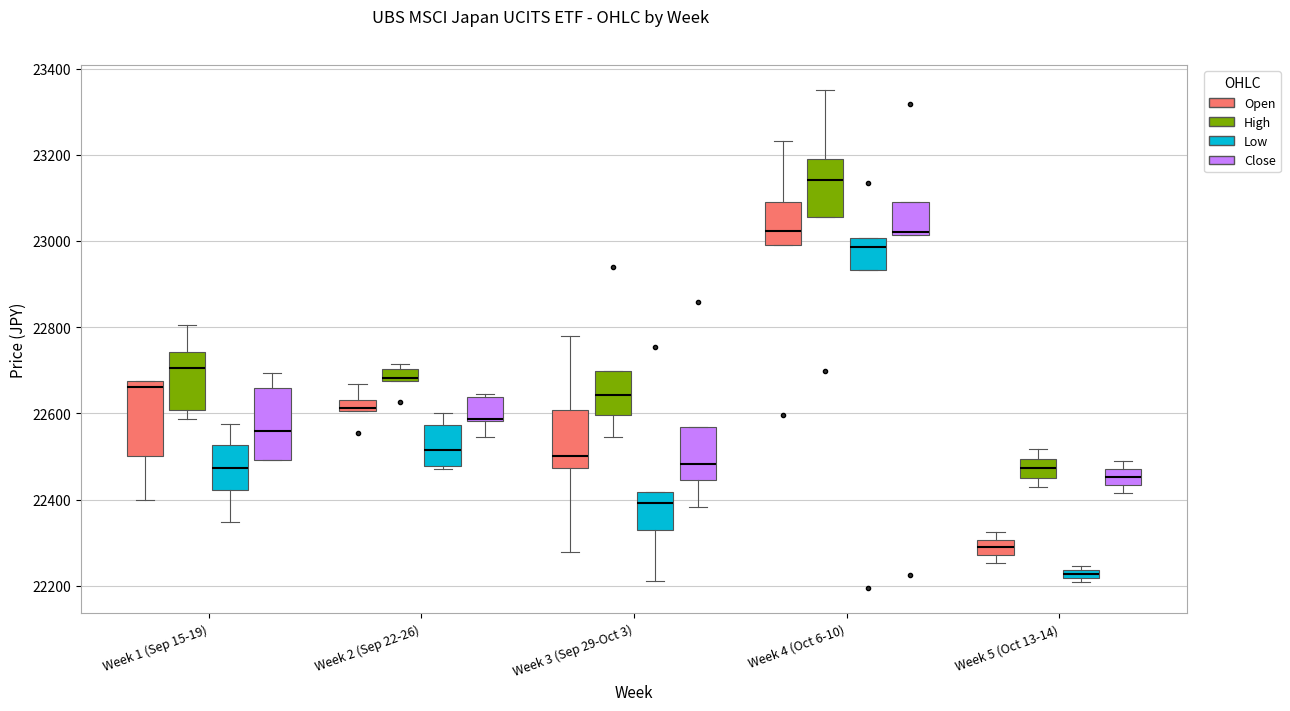

Where is the upper edge of the box for Week 5 (Oct 13-14) (Low) on the y-axis? The values are not printed on the chart, so give them approximately, as read against the axis.

22240